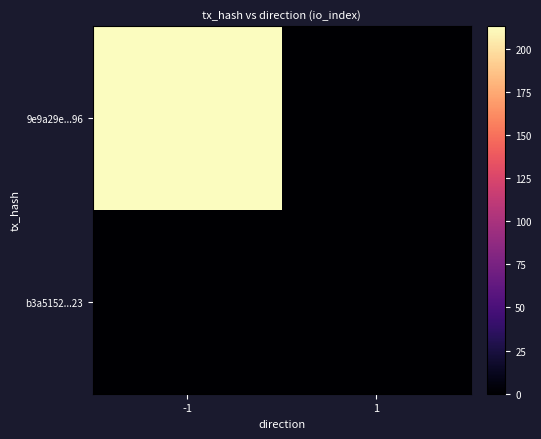

List the series in order of their overall mean, highest first.

9e9a29e...96, b3a5152...23